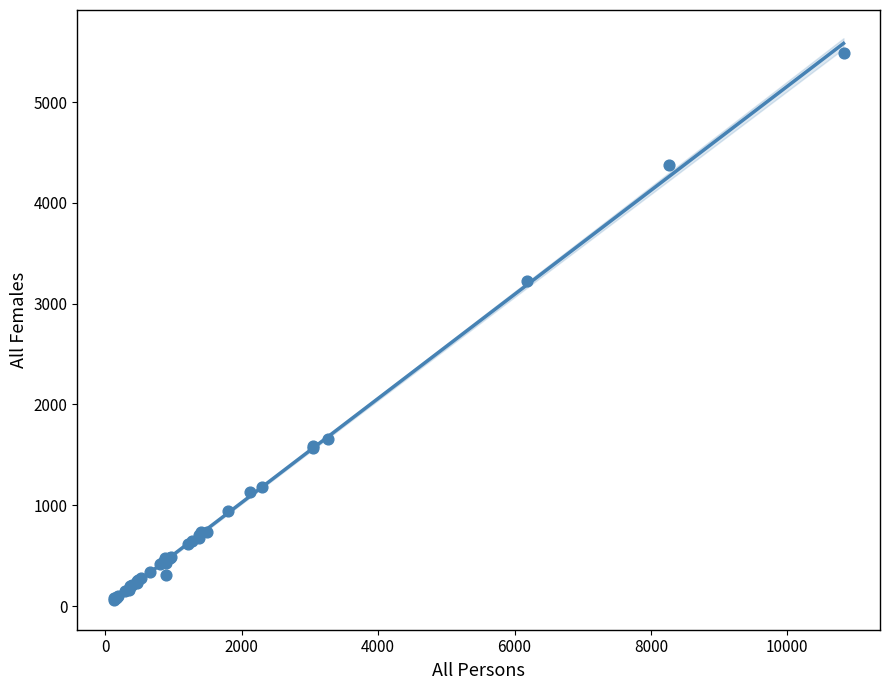

What Y value in the scatter plot is closest to 2773?

3220